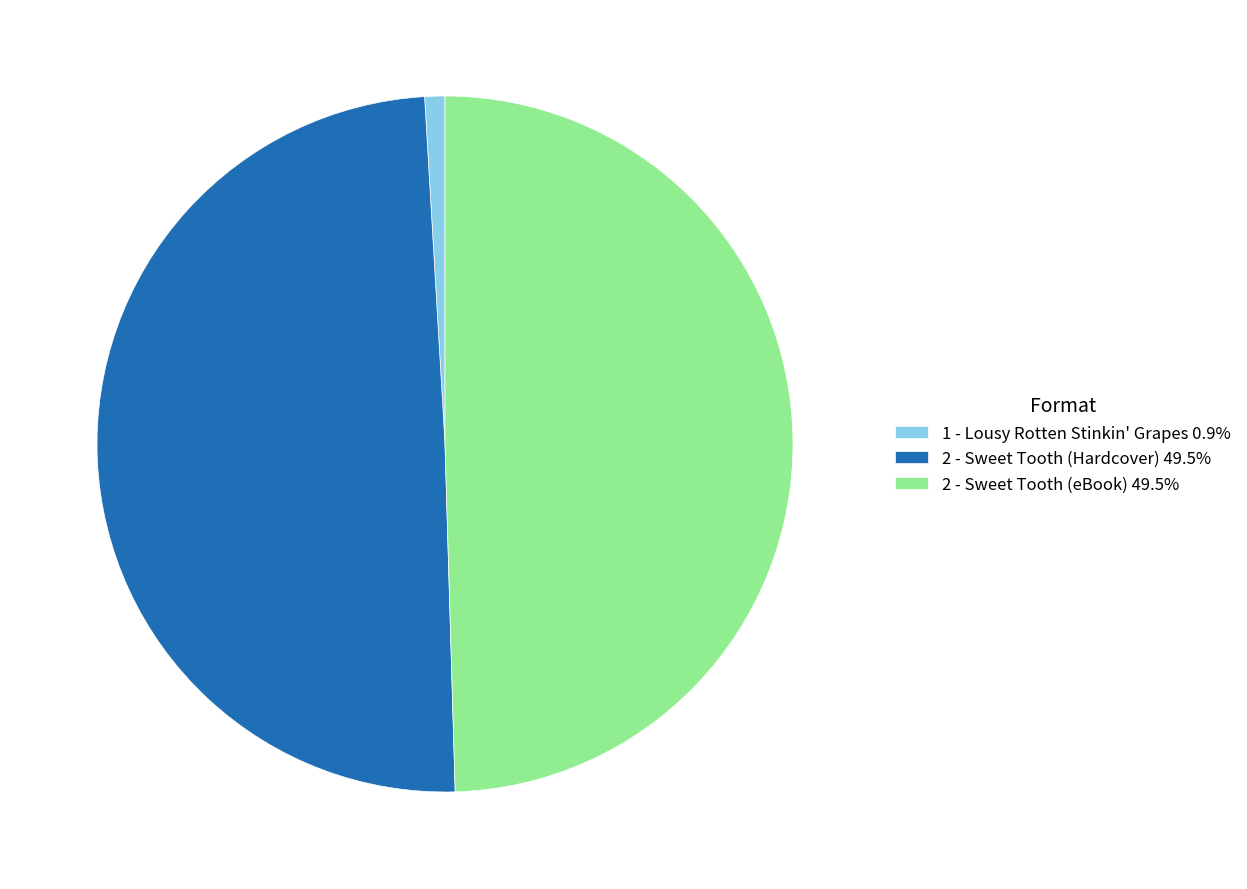

Does 2 - Sweet Tooth (eBook) 49.5% account for over 50% of the chart?

No